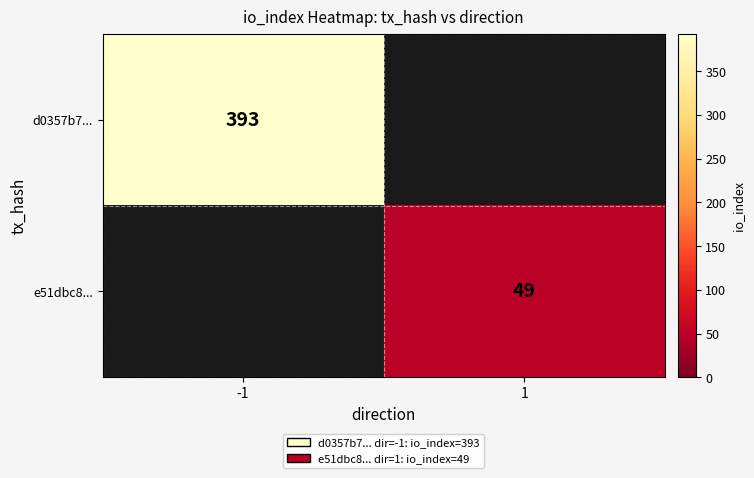

At how many categories does at least one series exceed 160?

1